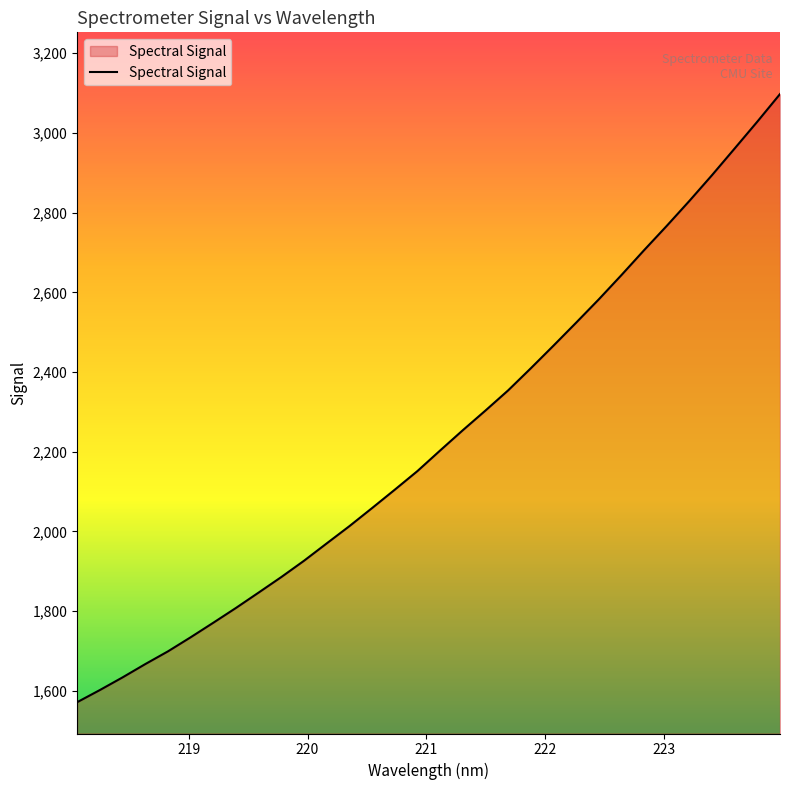

What is the difference between the maximum and minimum values?

1525.9